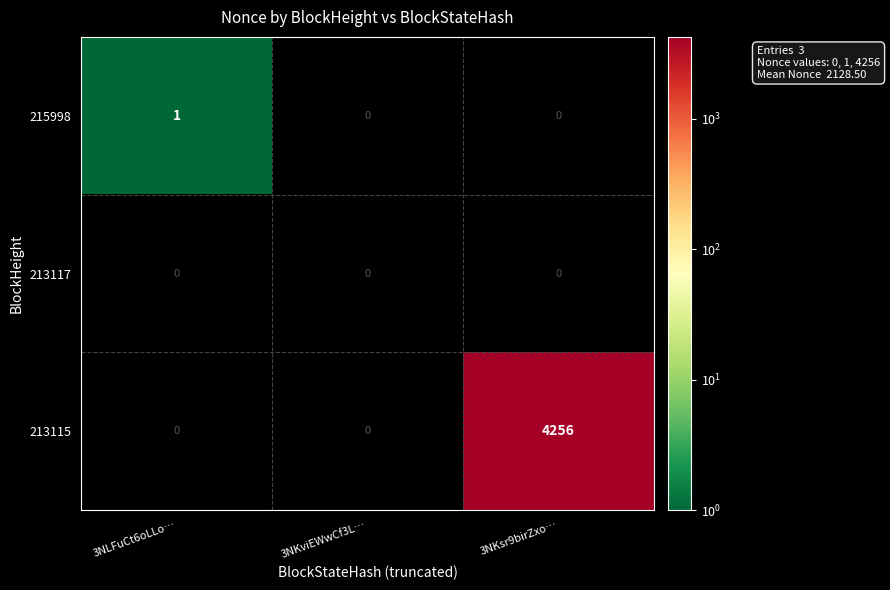

Is the value of 213115 at 3NKsr9birZxo… greater than the value of 215998 at 3NLFuCt6oLLo…?

Yes